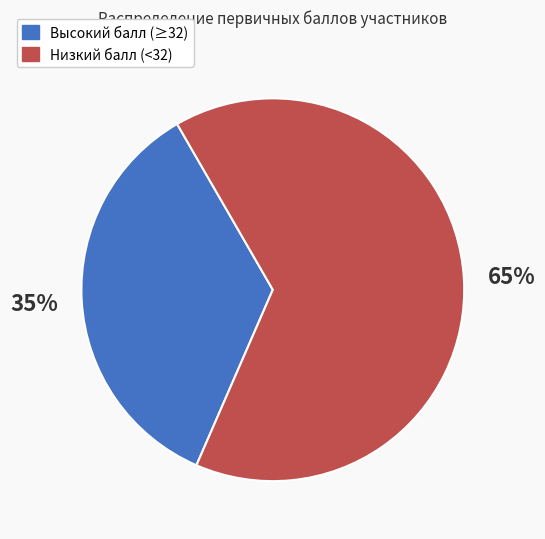

To the nearest percent, what is the average slice percentage?

50%